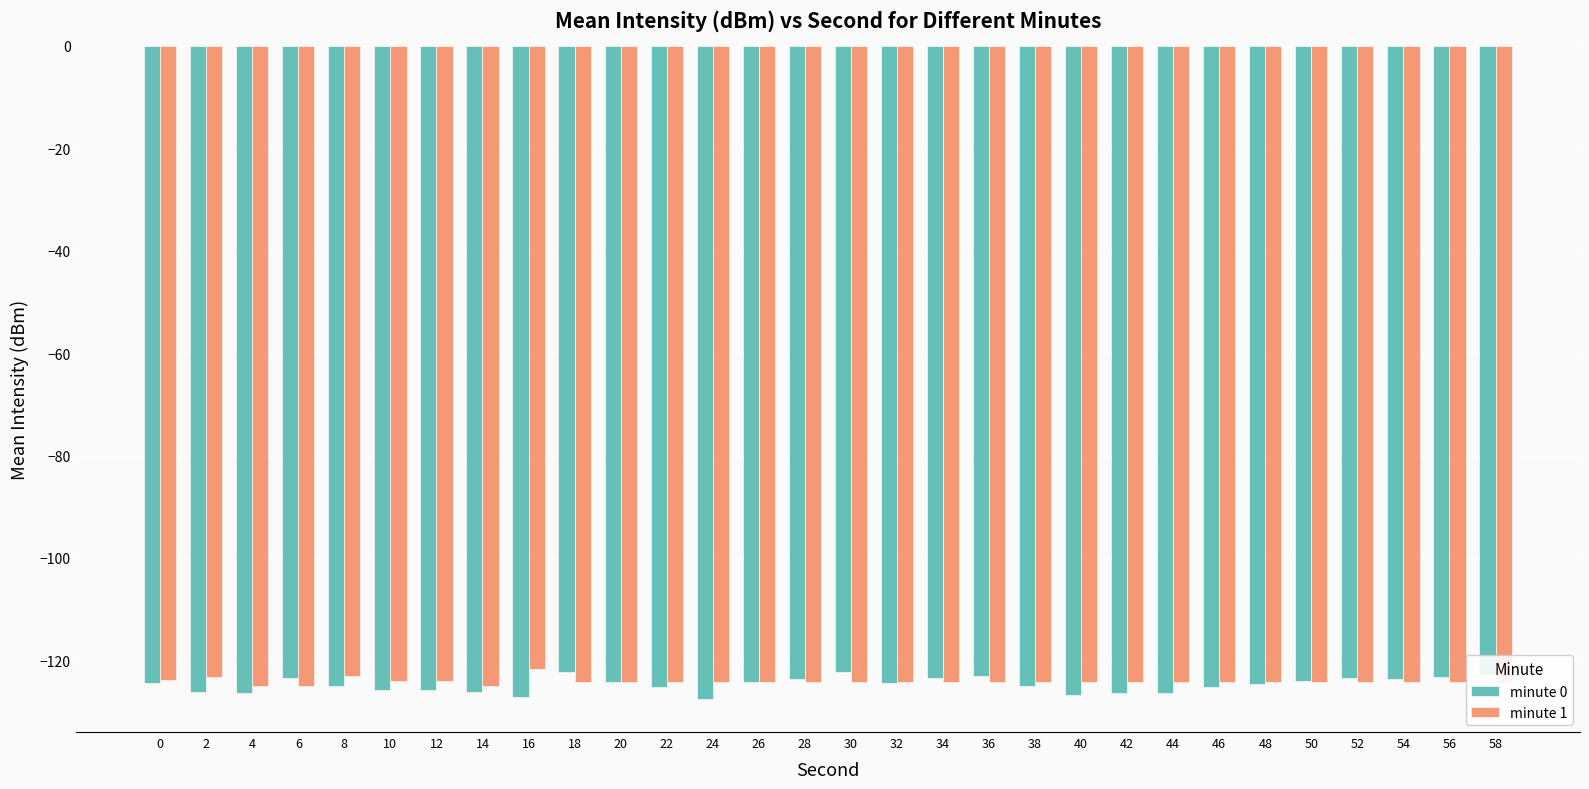

Which series has the largest range (max minus min)?

minute 0